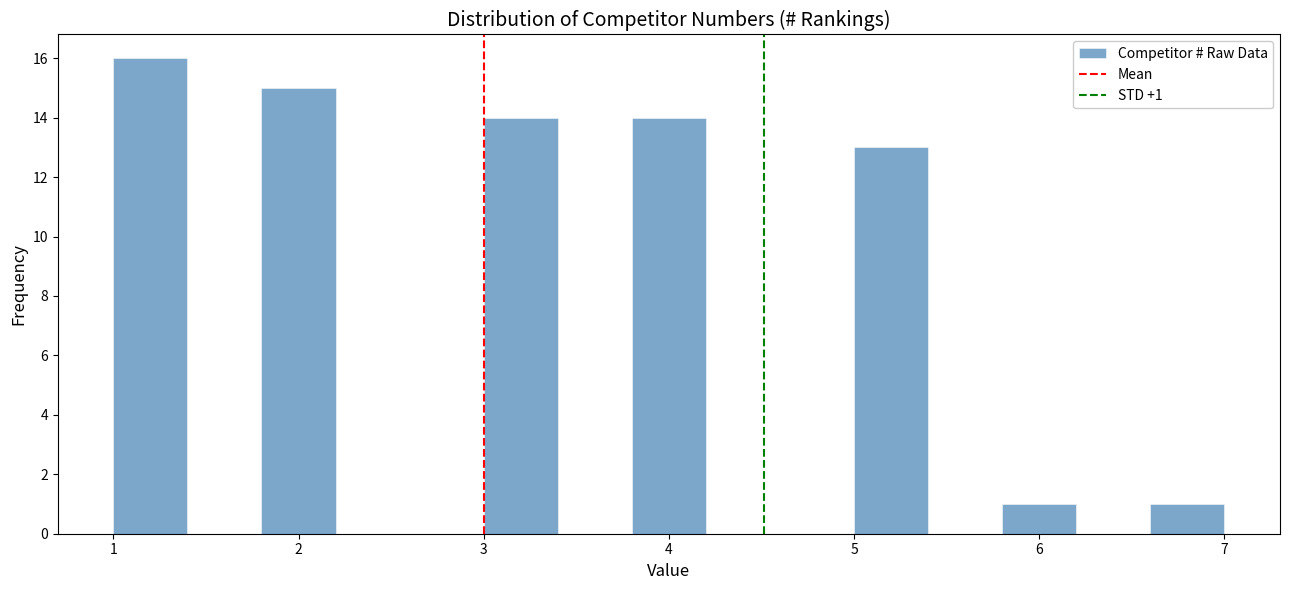

Over which range of the x-axis is the bar tallest?

1.0 to 1.4